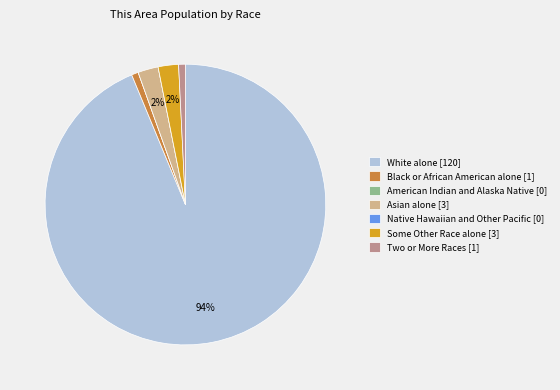

Is the sum of White alone [120] and Asian alone [3] greater than half?

Yes